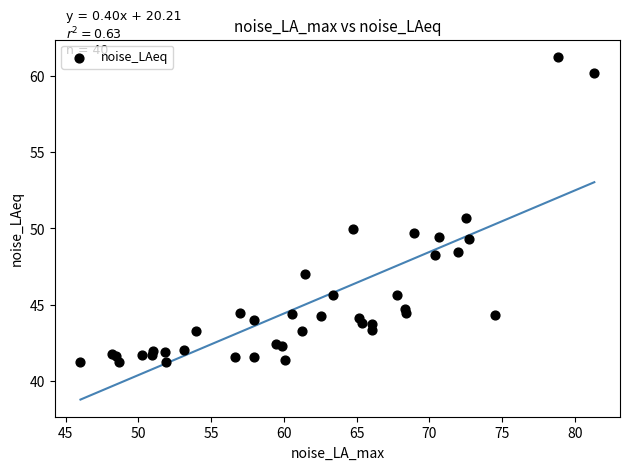

What Y value in the scatter plot is closest to 51?

50.7